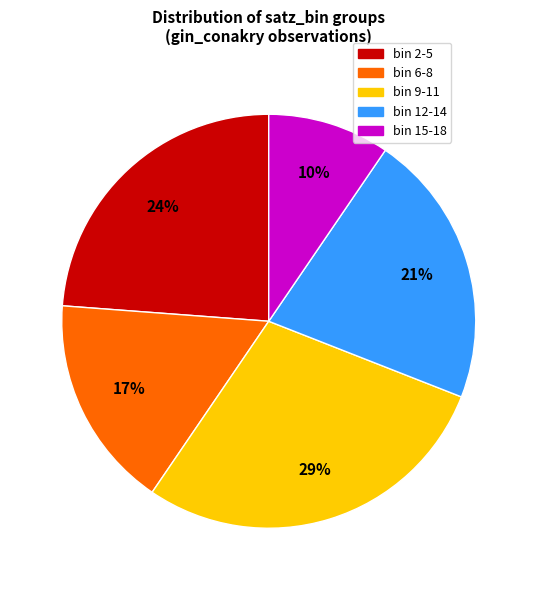

Do bin 12-14 and bin 6-8 together represent more than half of the pie?

No